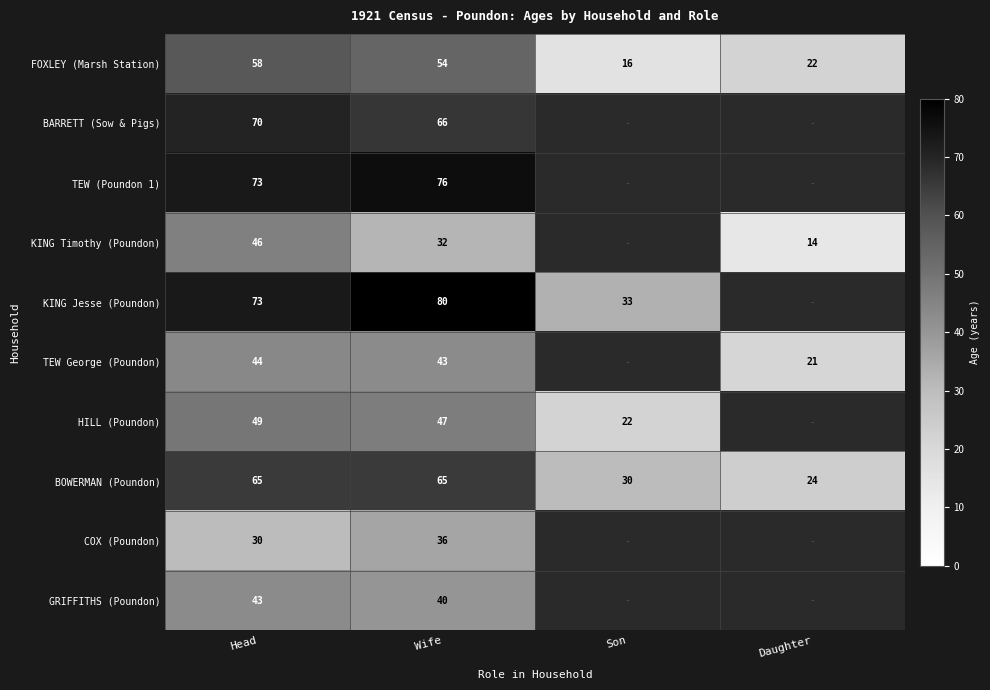

Which category has the lowest value across all series?

Daughter